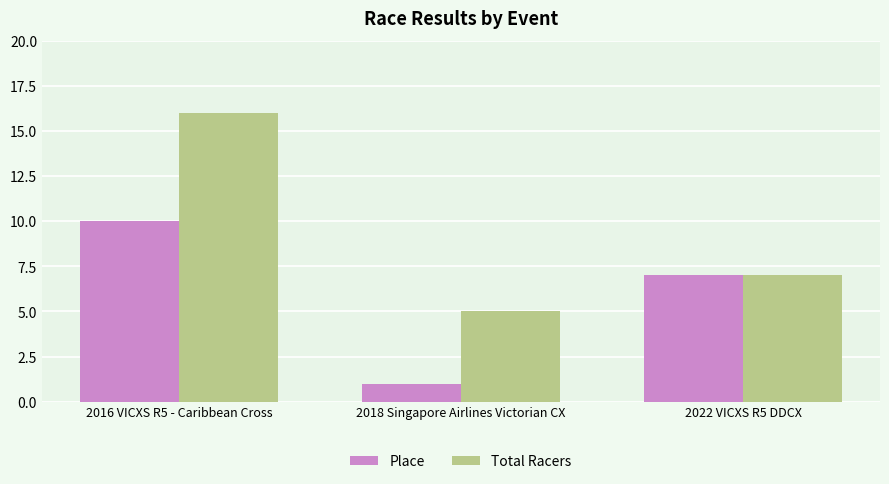

What is the average value of the Place series?

6